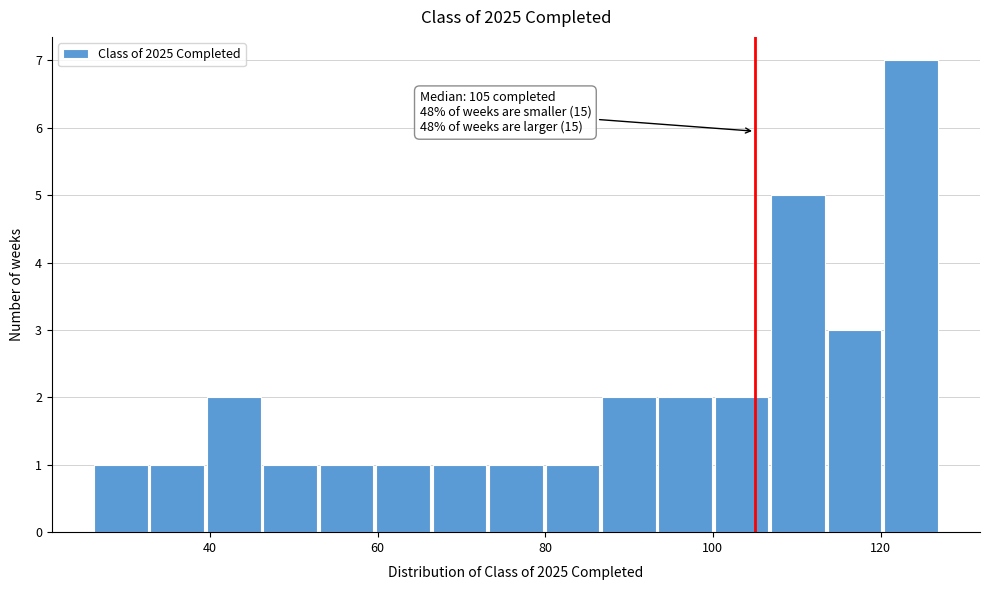

Read against the x-axis, roughly where is the centre of the tallest bar?

124